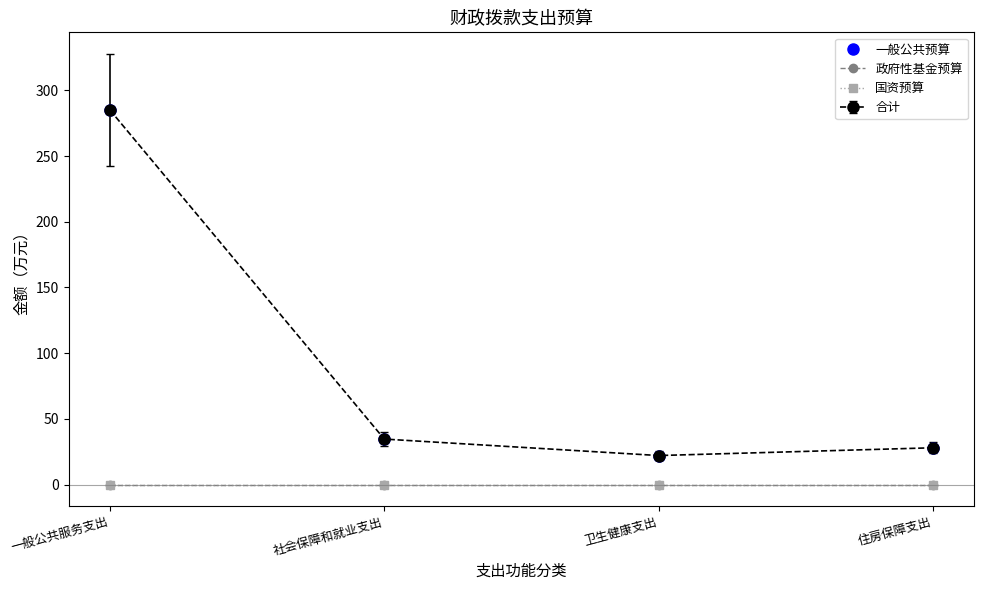

True or false: 一般公共预算 has a value of 94.4 at 一般公共服务支出.

False